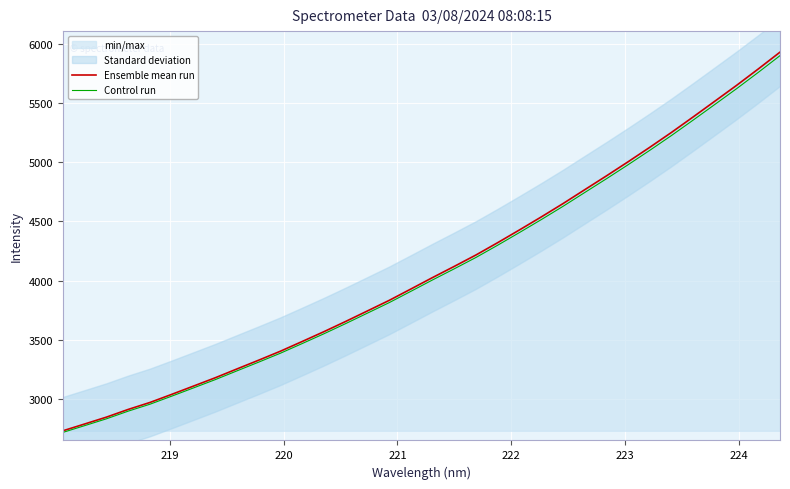

True or false: Control run and Ensemble mean run cross at least once.

False